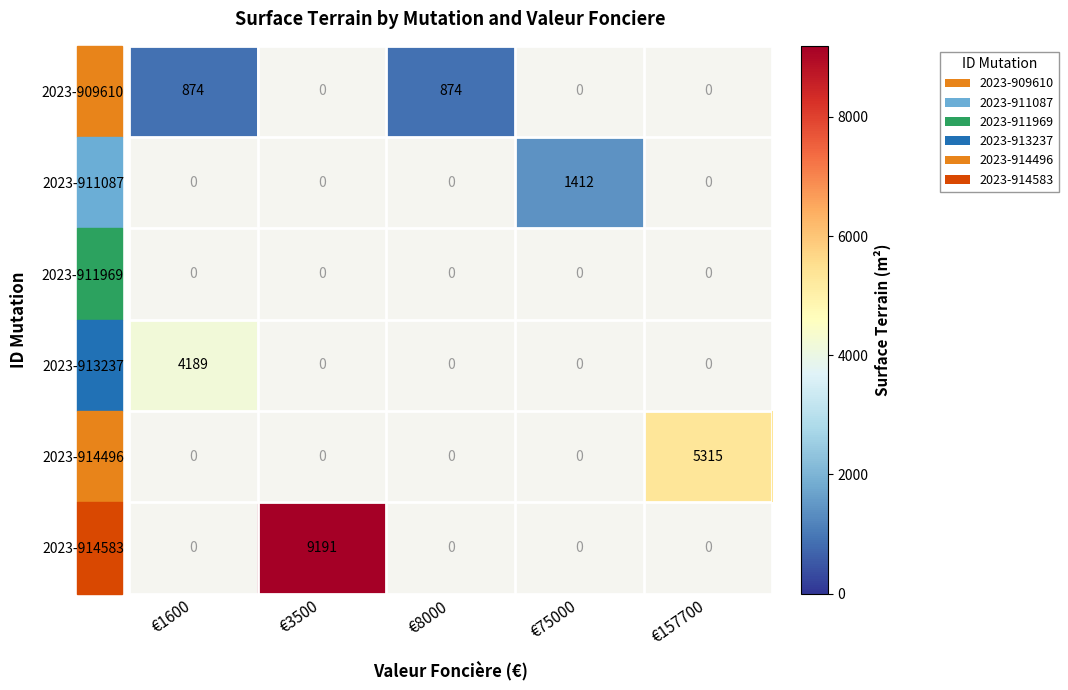

The value of 2023-911087 at €75000 is 1412. True or false?

True